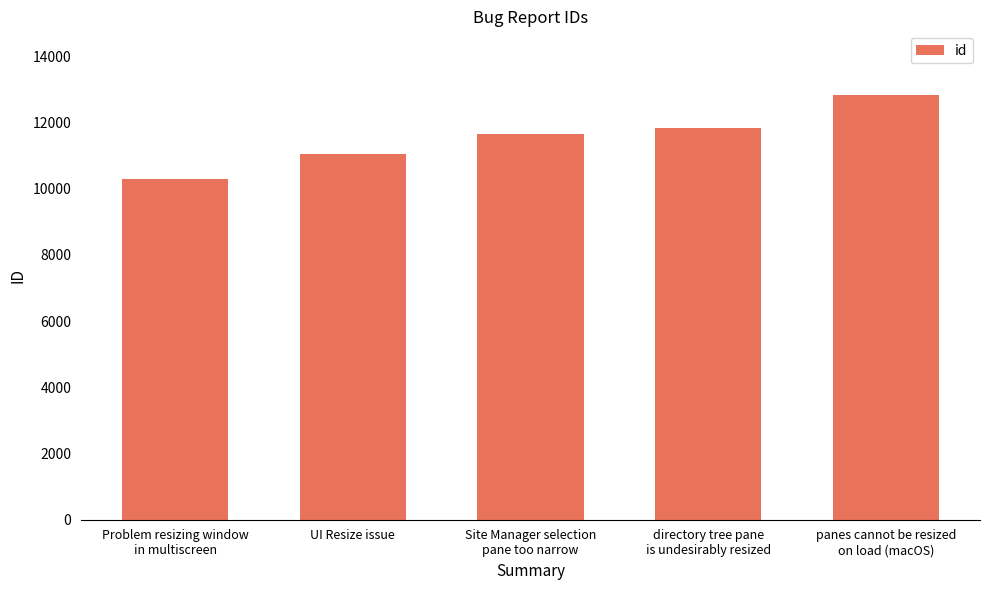

What is the smallest value displayed?

10296